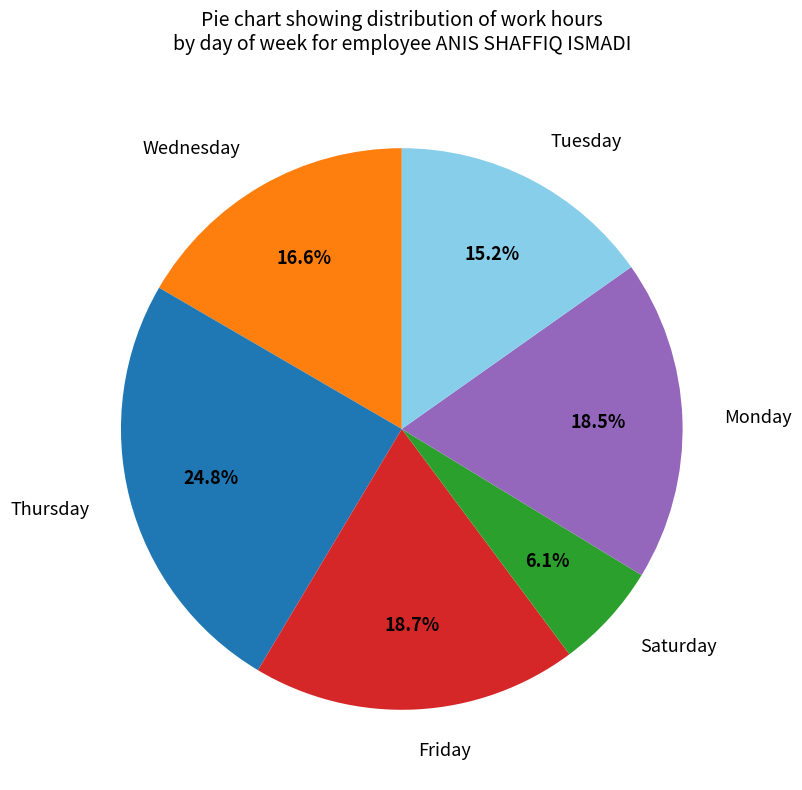

Is the sum of Saturday and Wednesday greater than half?

No